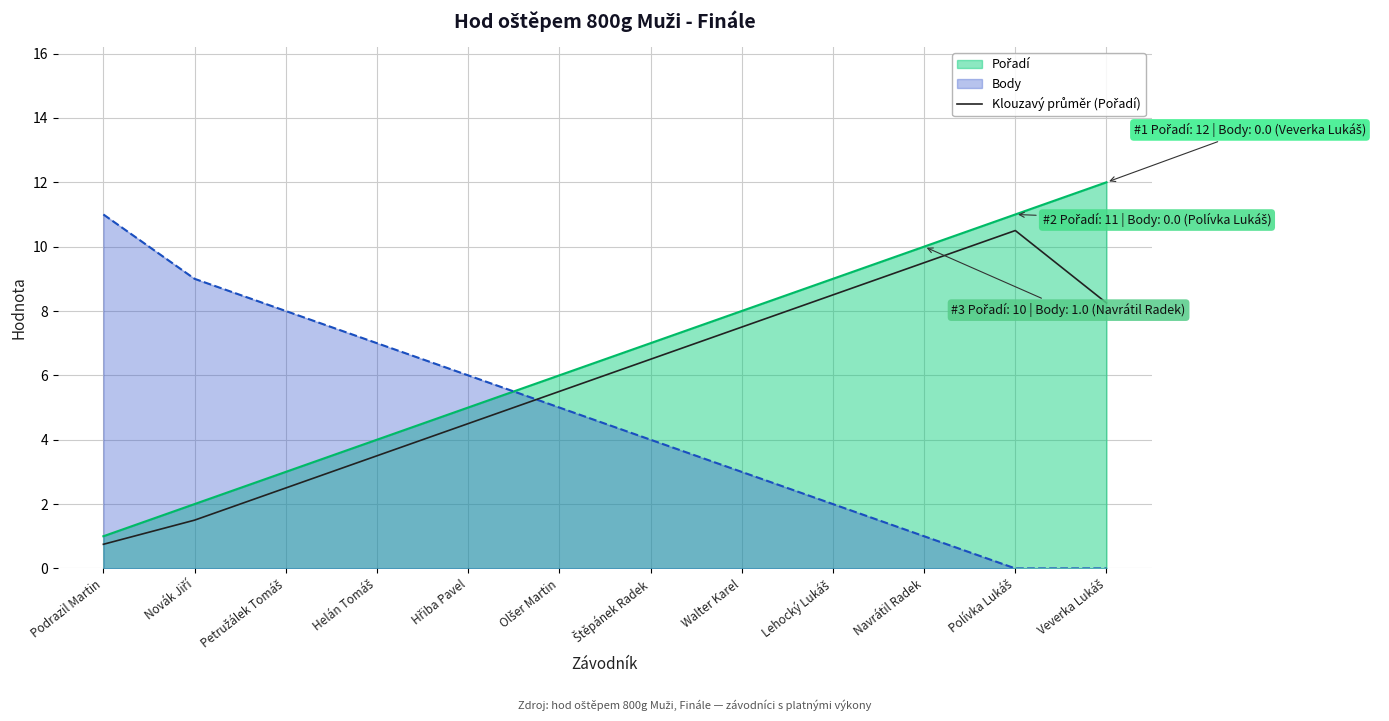

What is the difference between the maximum and minimum values in the Body series?

11.0